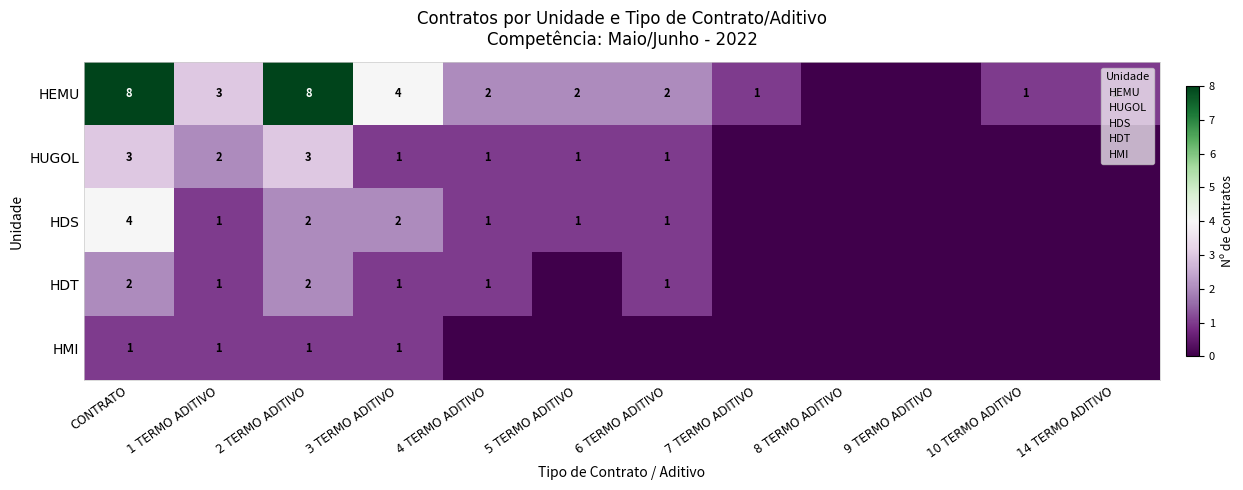

What is the total value across all series at 3 TERMO ADITIVO?

9